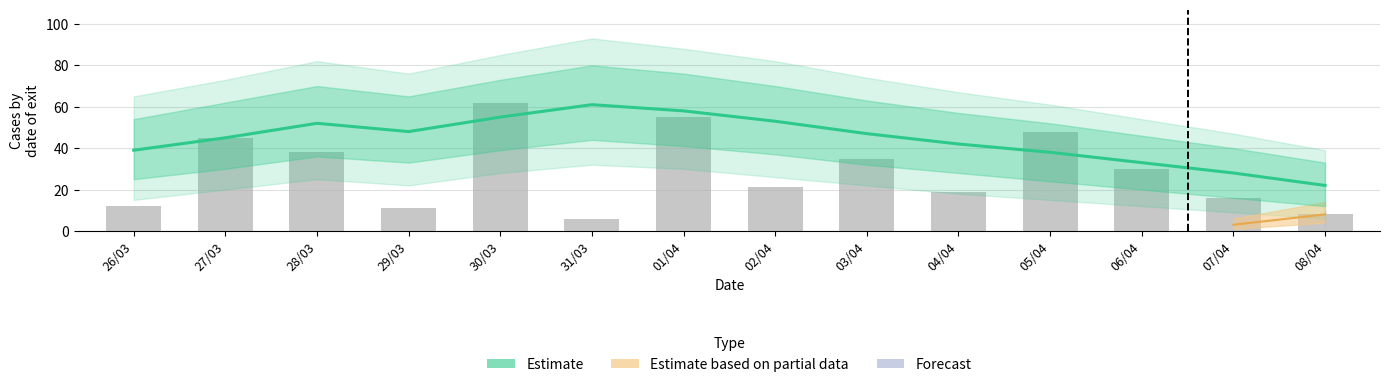

Which category has the highest value across all series?

31/03